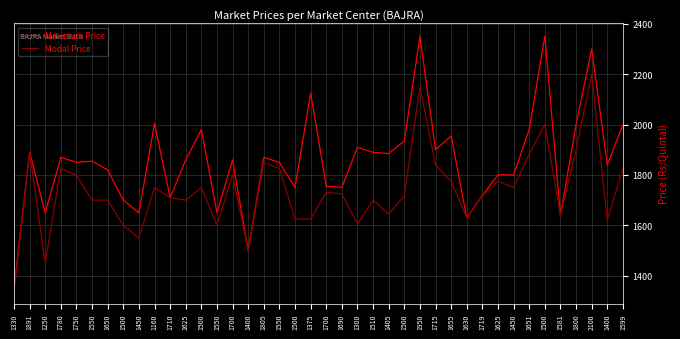

How many interior local peaks does the Maximum Price series have?

14